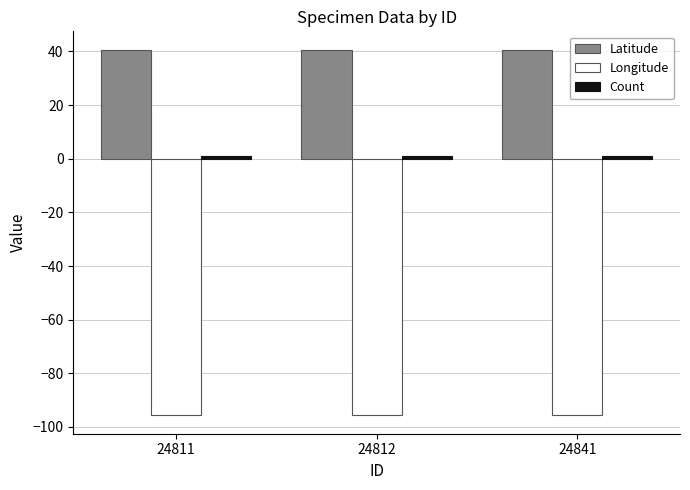

Is it true that Longitude equals -129.9 at 24812?

False